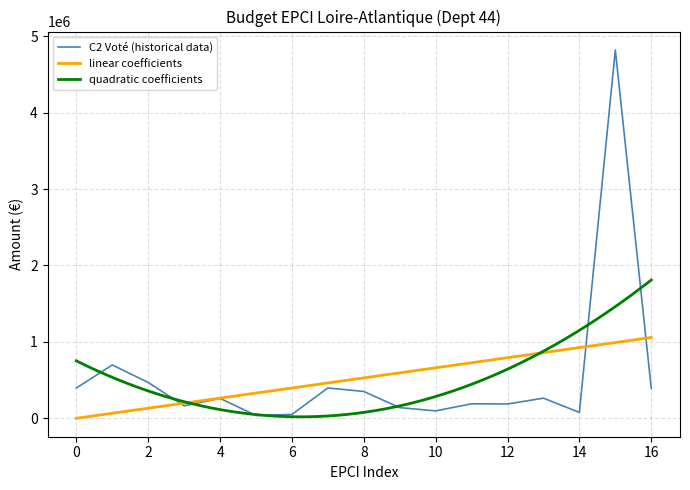

How many series are shown in this chart?

3